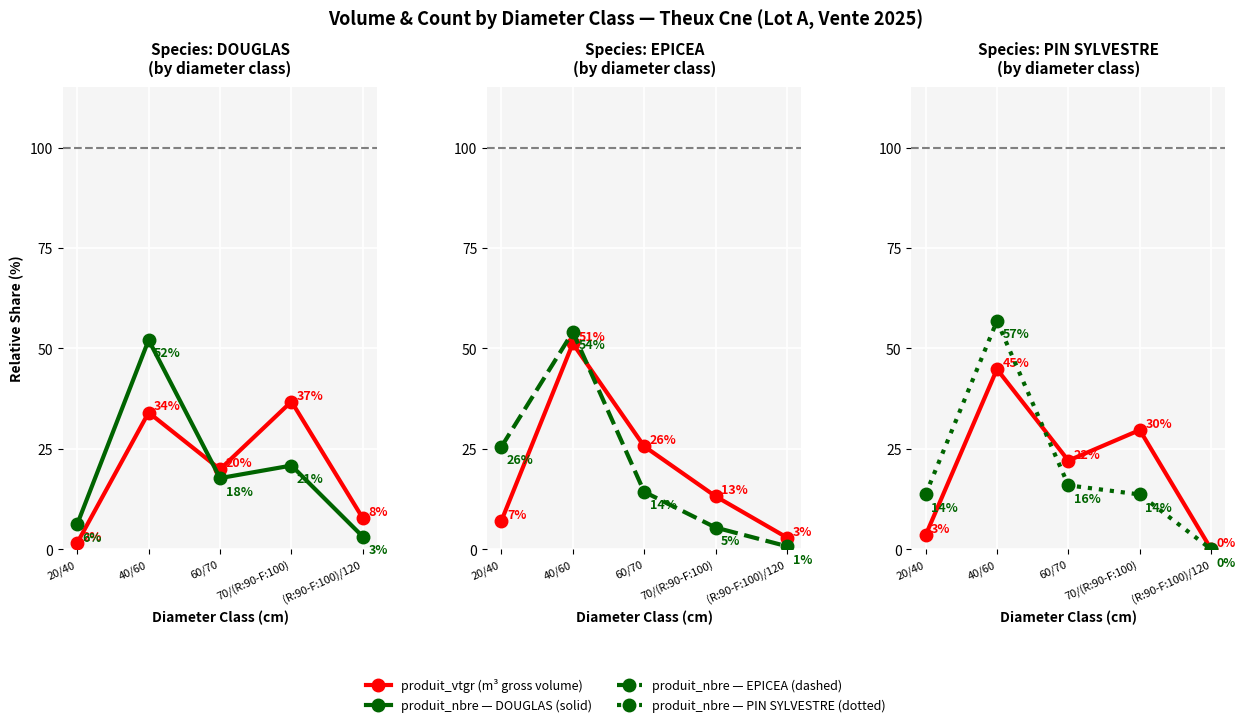

Which series has the widest spread of values?

produit_nbre (count)